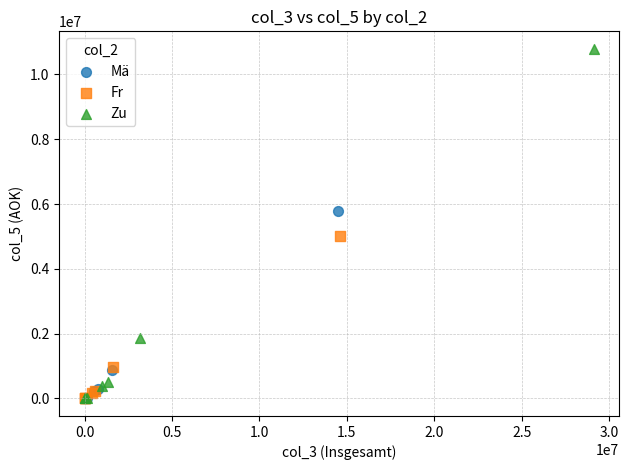

Which series reaches the maximum Y coordinate?

Zu